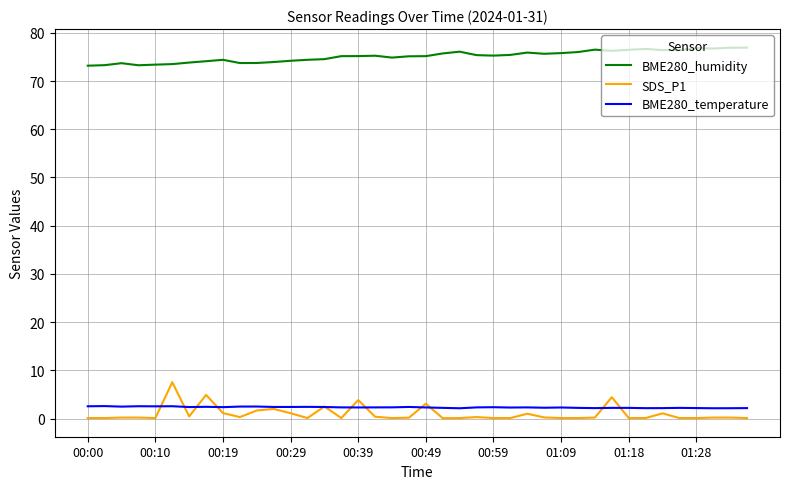

True or false: SDS_P1 and BME280_humidity cross at least once.

False